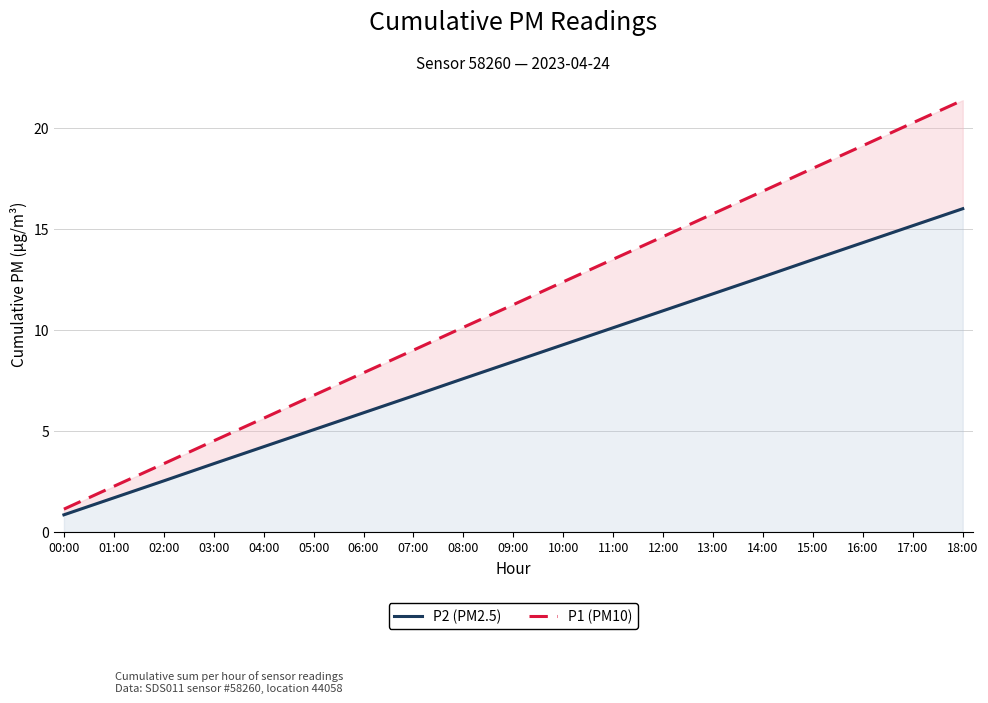

What is the value of the P1 (PM10) point at the 10th from the left?

11.2